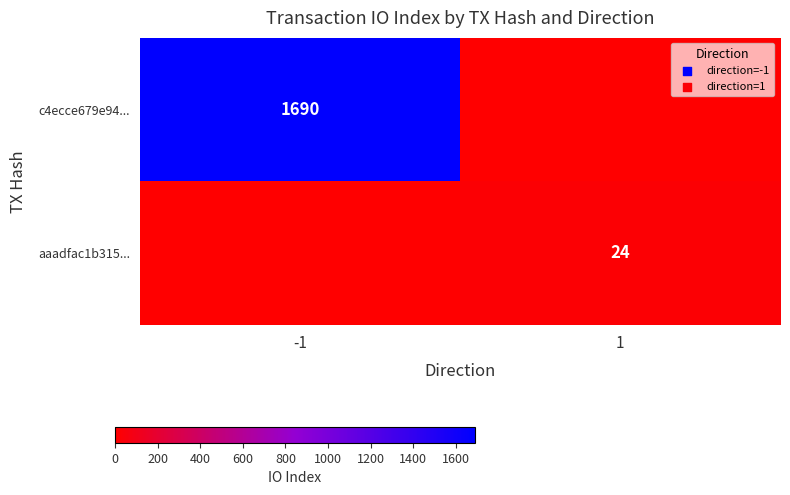

True or false: aaadfac1b315... has a value of 24 at 1.

True